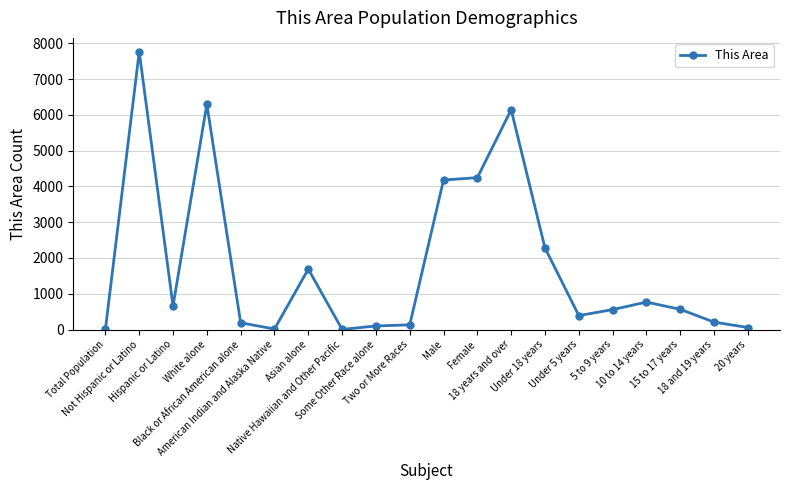

What is the sum of all values?

36244